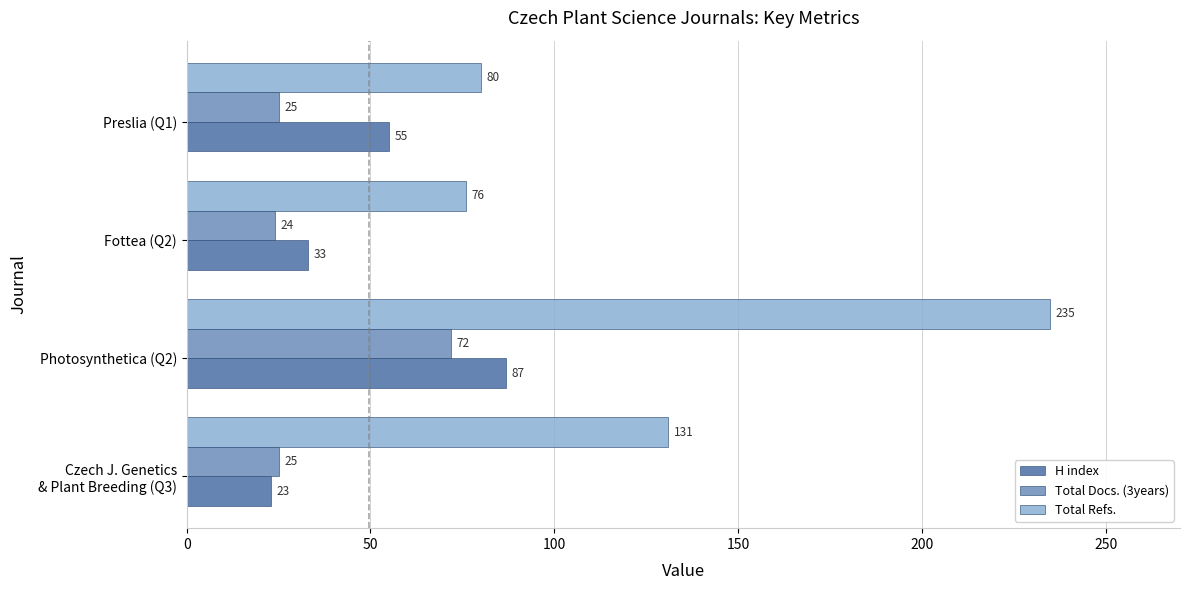

What is the total value across all series at Preslia (Q1)?

160